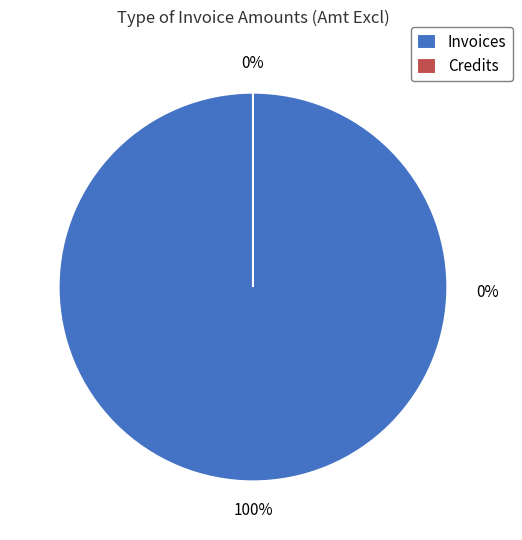

What percentage is NOT represented by Credits?

100.0%